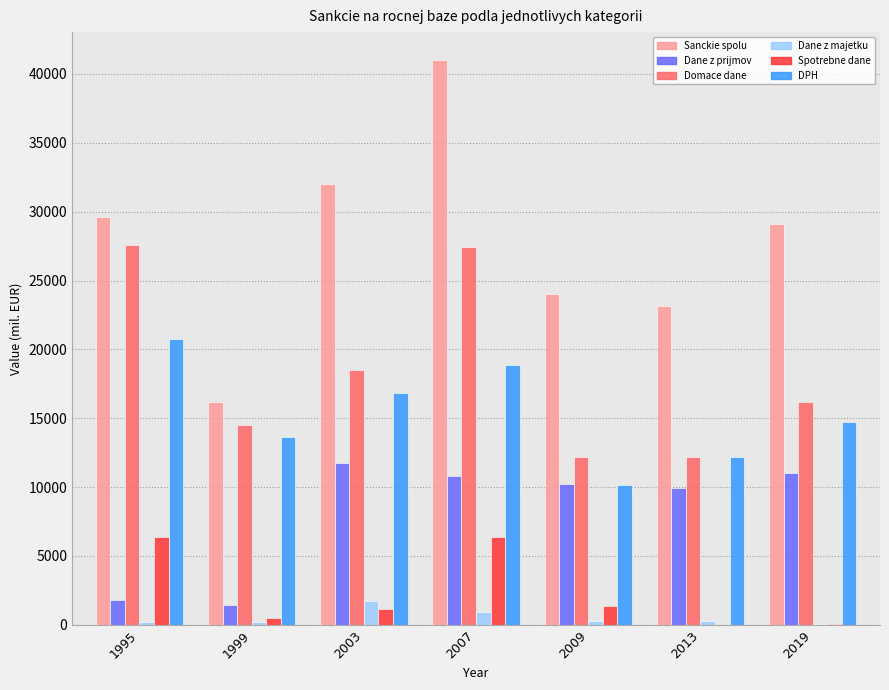

What is the sum of all Sanckie spolu values?

194992.0